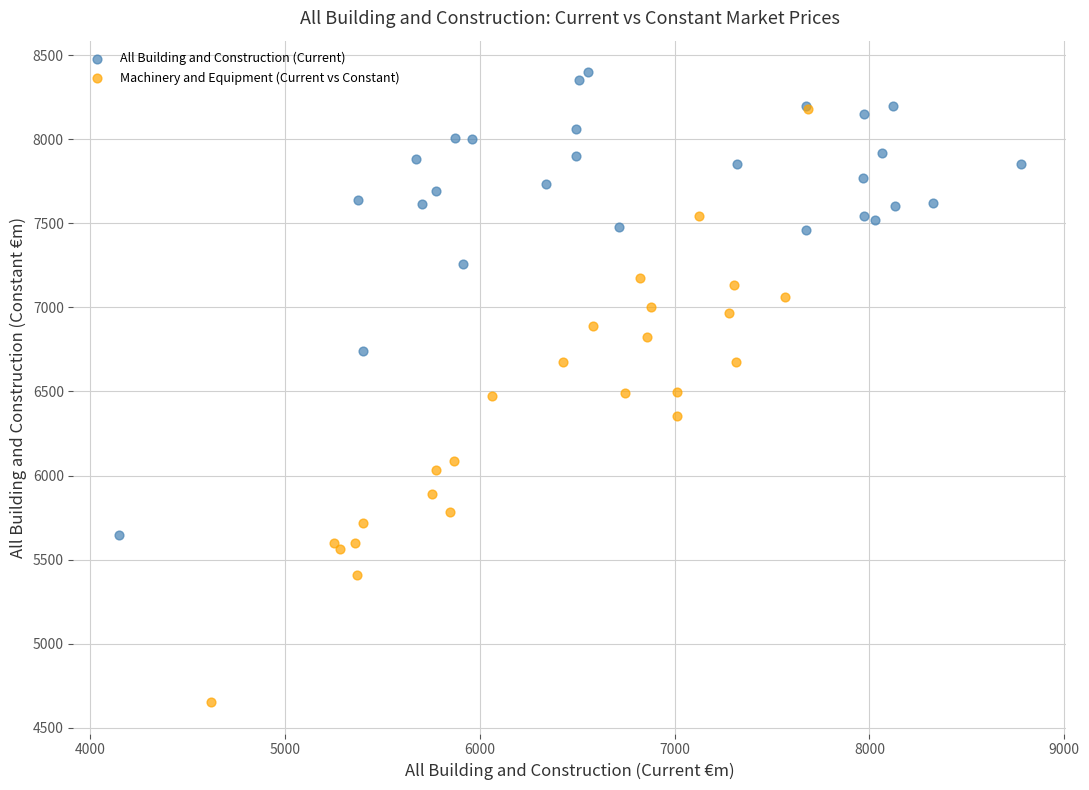

Which series reaches the maximum Y coordinate?

All Building and Construction (Current)